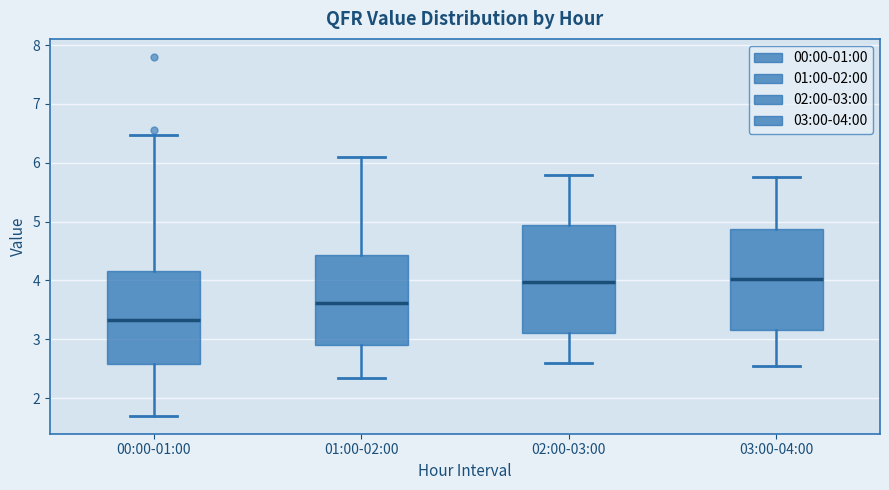

Which box is the tallest, from its lower edge to its upper edge?

02:00-03:00